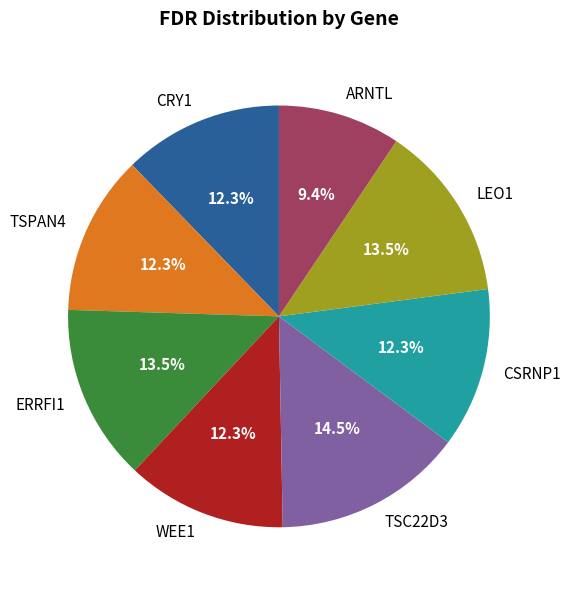

What is the largest slice in the pie chart?

TSC22D3